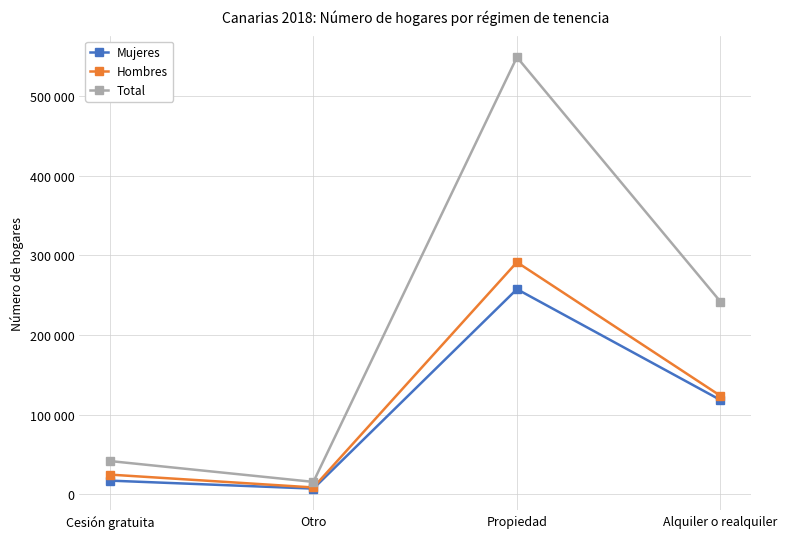

What is the lowest value of the Total series?

15429